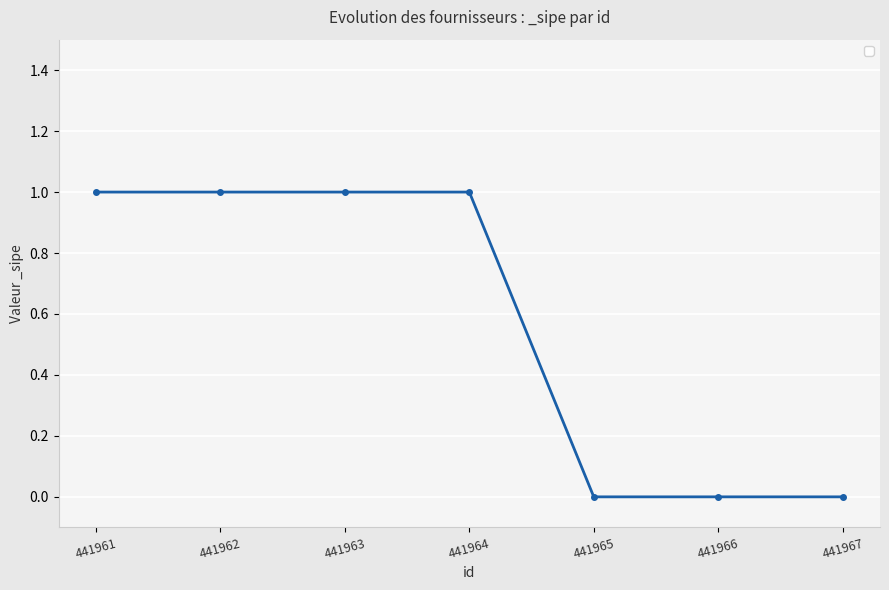

How many values are between 0 and 1?

7